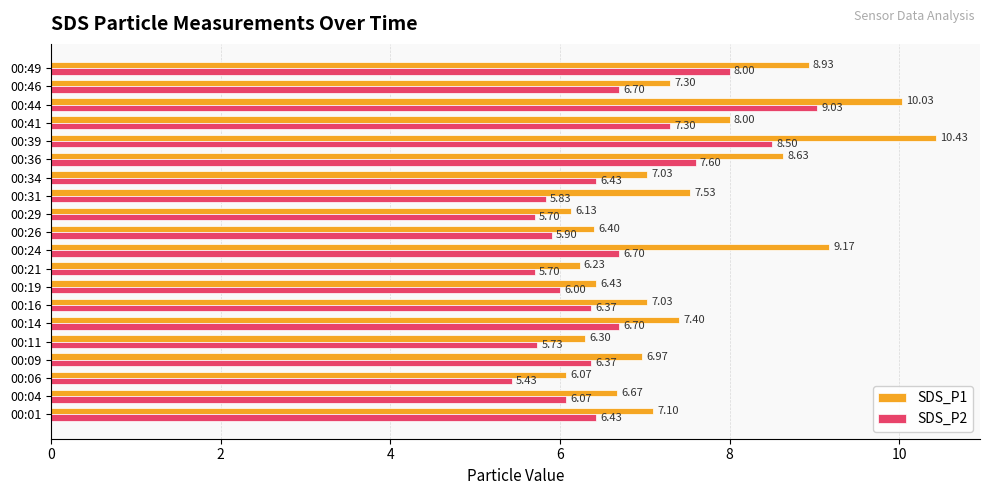

At how many categories does at least one series exceed 7?

12